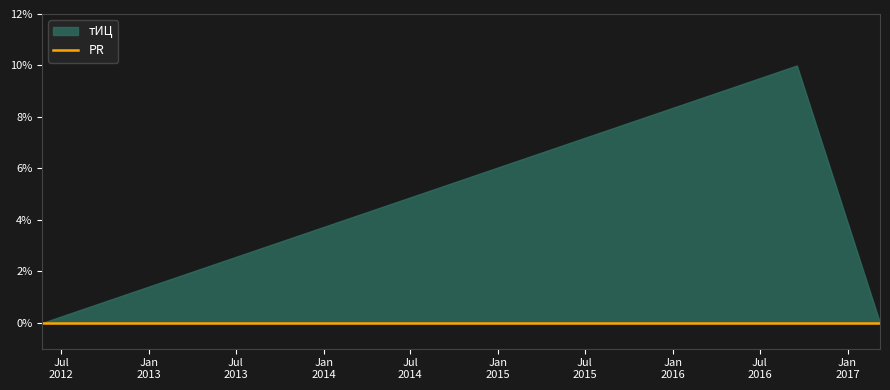

What position from the left is 2017-03-10?

3